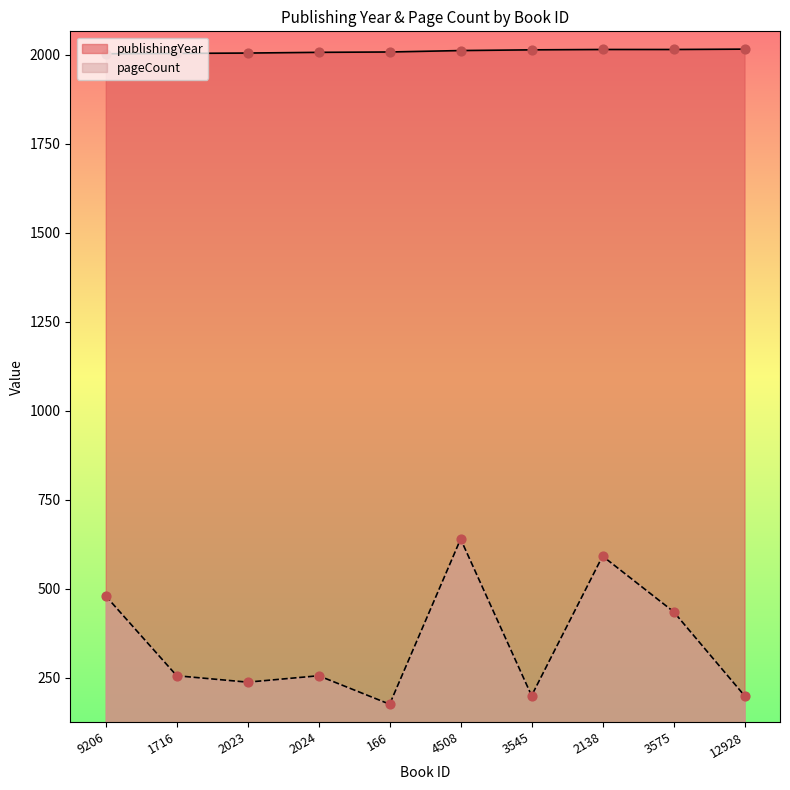

Is the value of pageCount at 166 greater than the value of publishingYear at 2023?

No